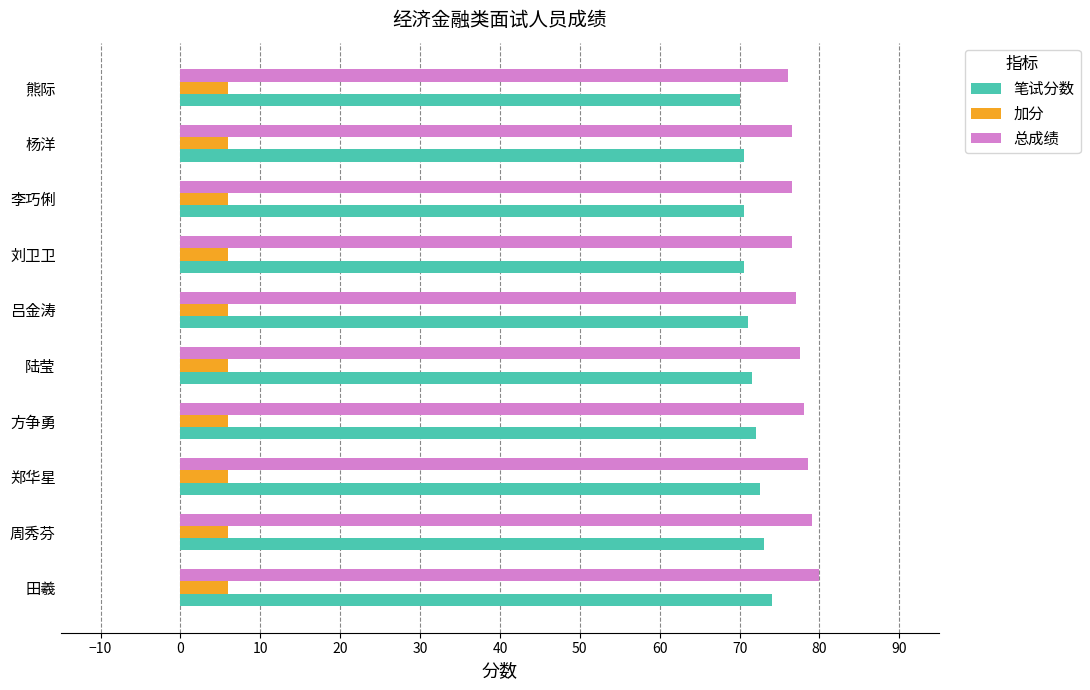

What is the spread (max minus min) of values at 郑华星?

72.5